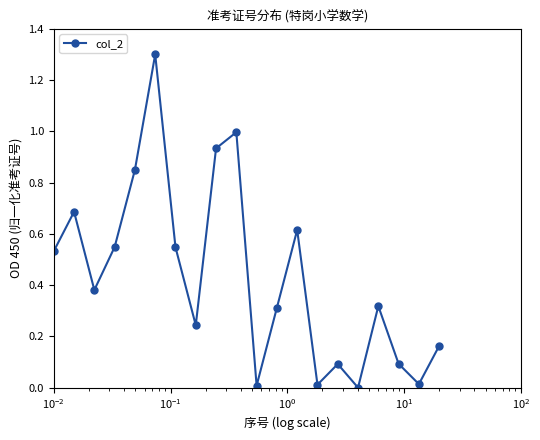

What is the greatest value displayed?

1.3